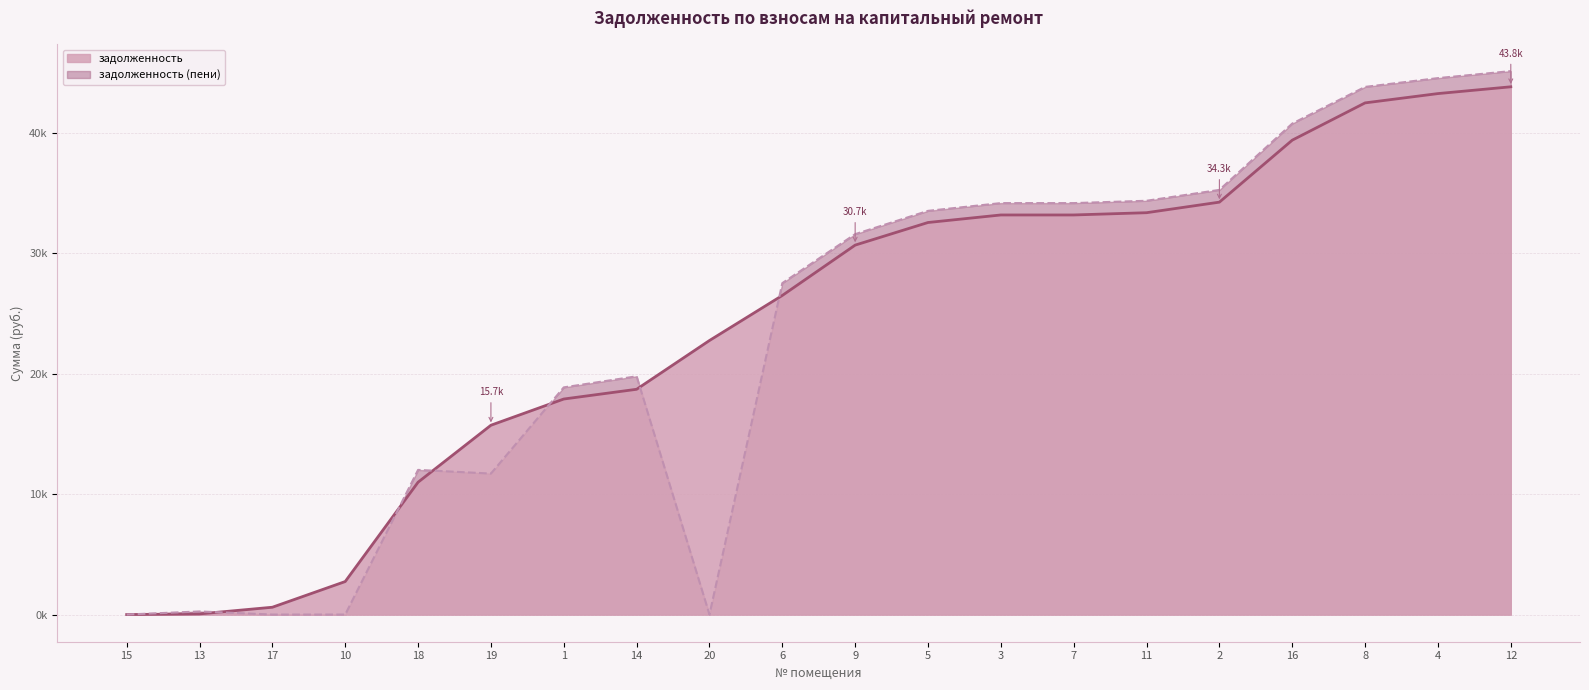

What is the spread (max minus min) of values at 6?

1024.9